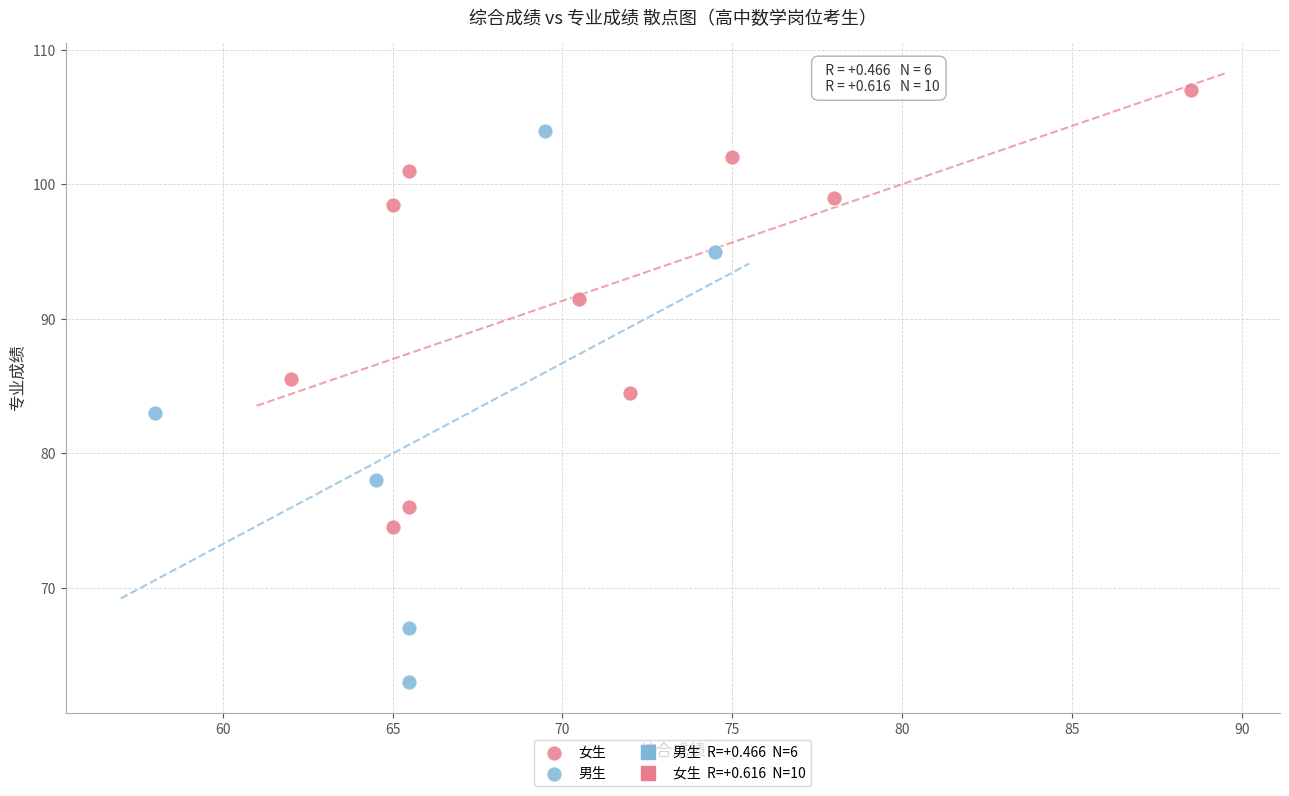

Which series reaches the minimum Y coordinate?

男生